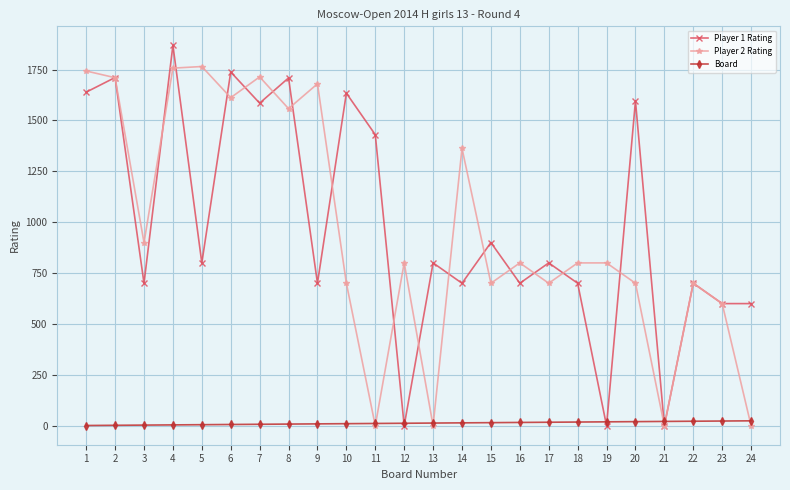

True or false: Player 1 Rating has a value of 233 at 13.

False